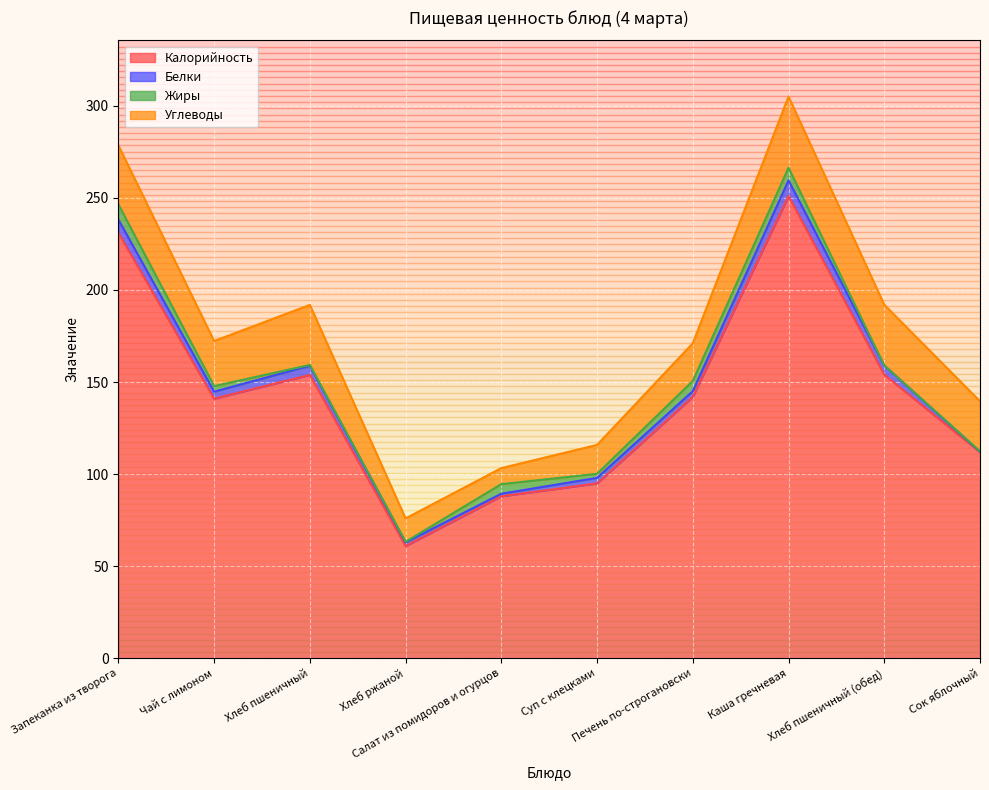

Is the value of Белки at Суп с клецками greater than the value of Углеводы at Салат из помидоров и огурцов?

No